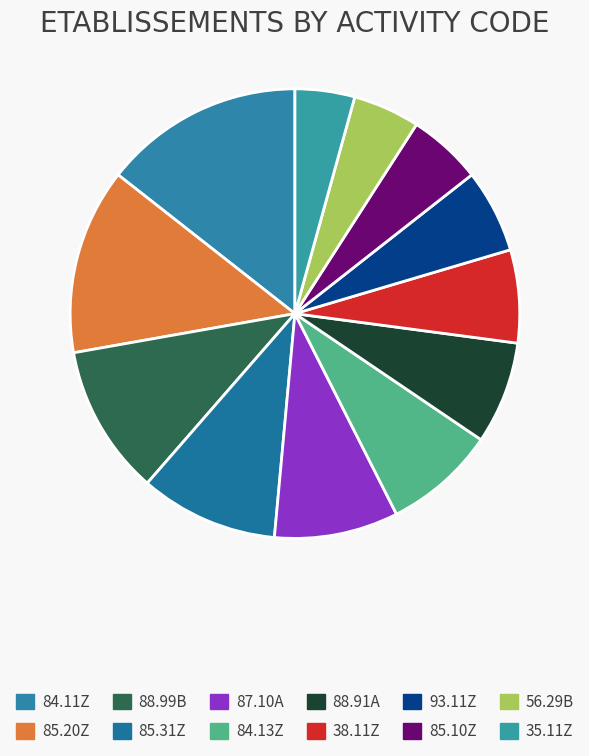

How much of the chart is everything except 88.99B?

89.2%